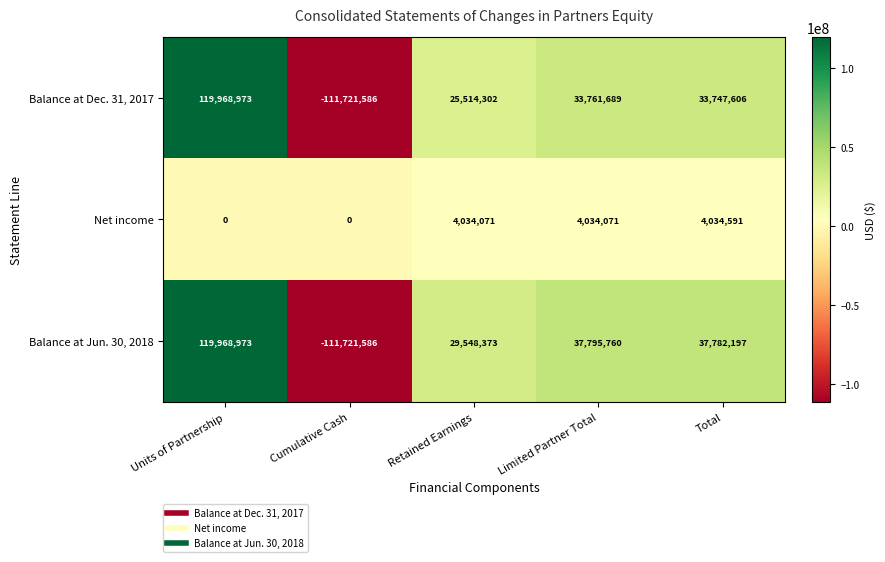

Reading left to right, transcribe all the data shown in this chart.

Balance at Dec. 31, 2017: 119968973	-111721586	25514302	33761689	33747606
Net income: 0	0	4034071	4034071	4034591
Balance at Jun. 30, 2018: 119968973	-111721586	29548373	37795760	37782197